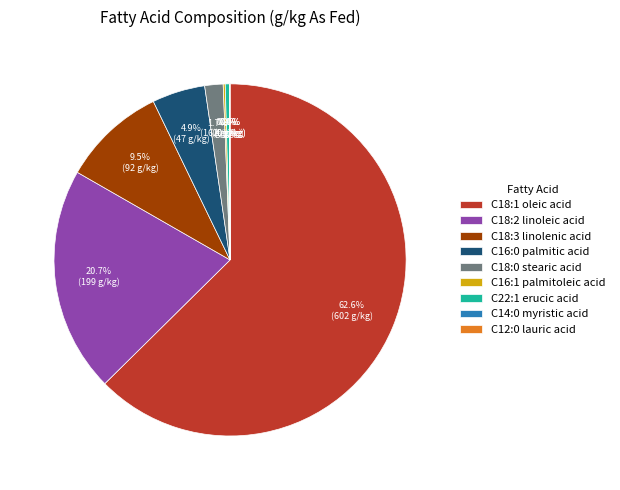

To the nearest percent, what is the difference between the largest and smallest slice percentages?

63%